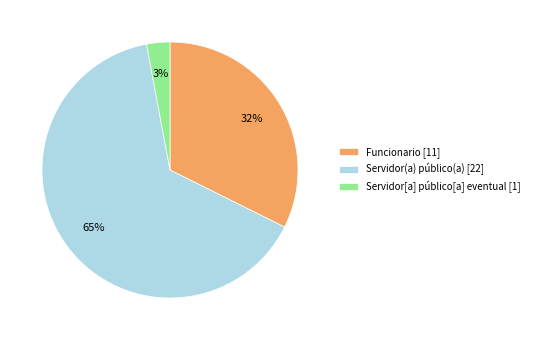

Which slice is the largest?

Servidor(a) público(a)